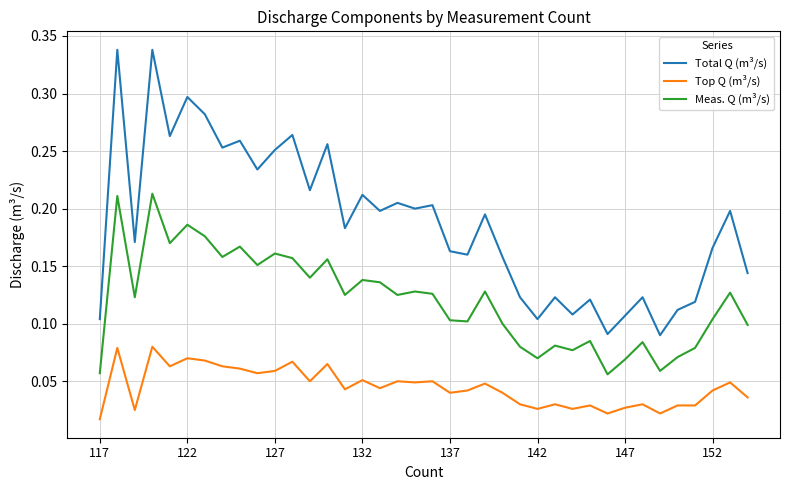

Rank the series by their maximum value, from highest to lowest.

Total Q (m³/s), Meas. Q (m³/s), Top Q (m³/s)